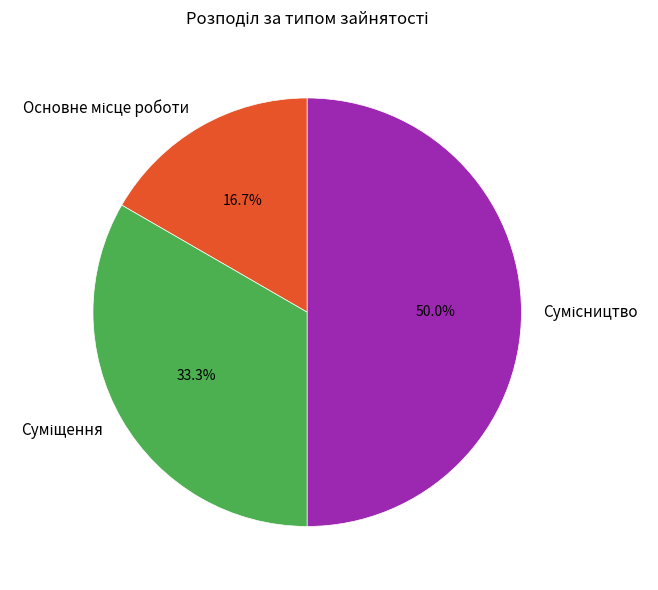

How many slices are in this pie chart?

3